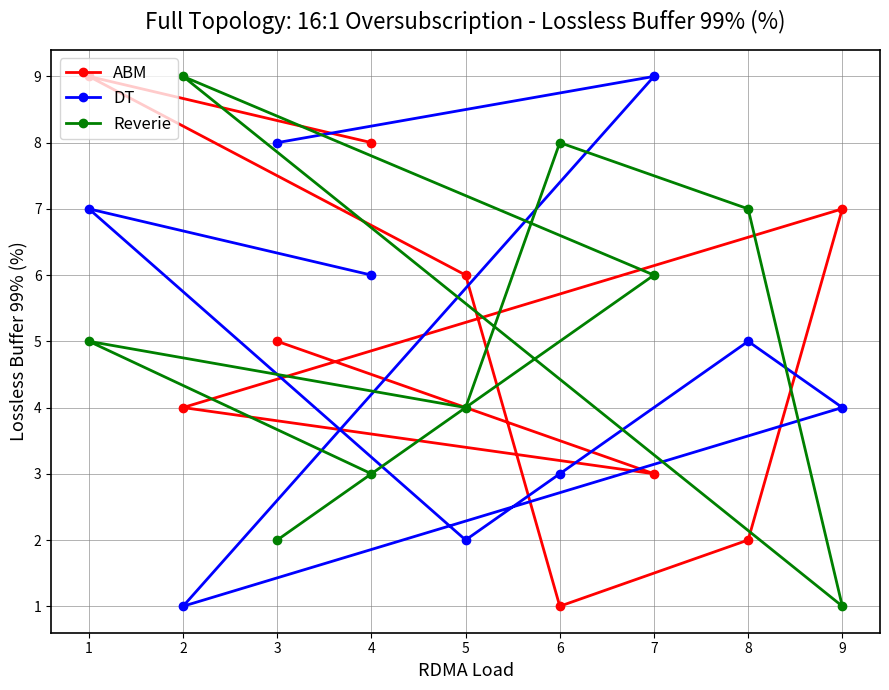

The value of Reverie at 5 is 2. True or false?

False